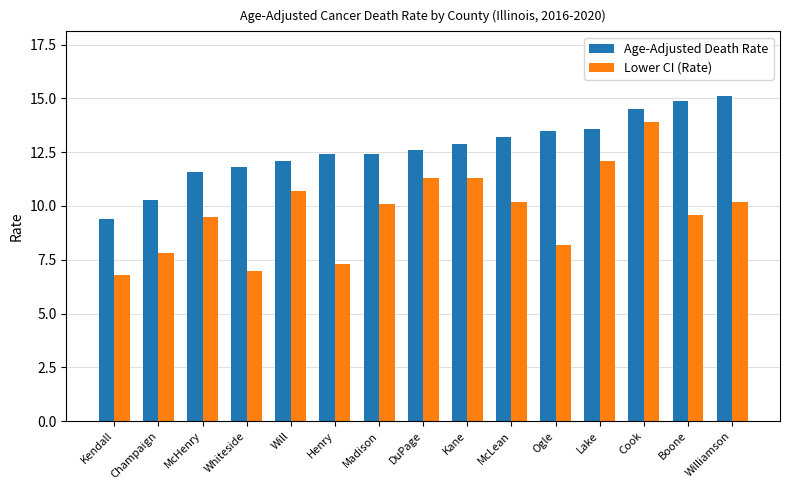

What is the maximum value shown in the chart?

15.1